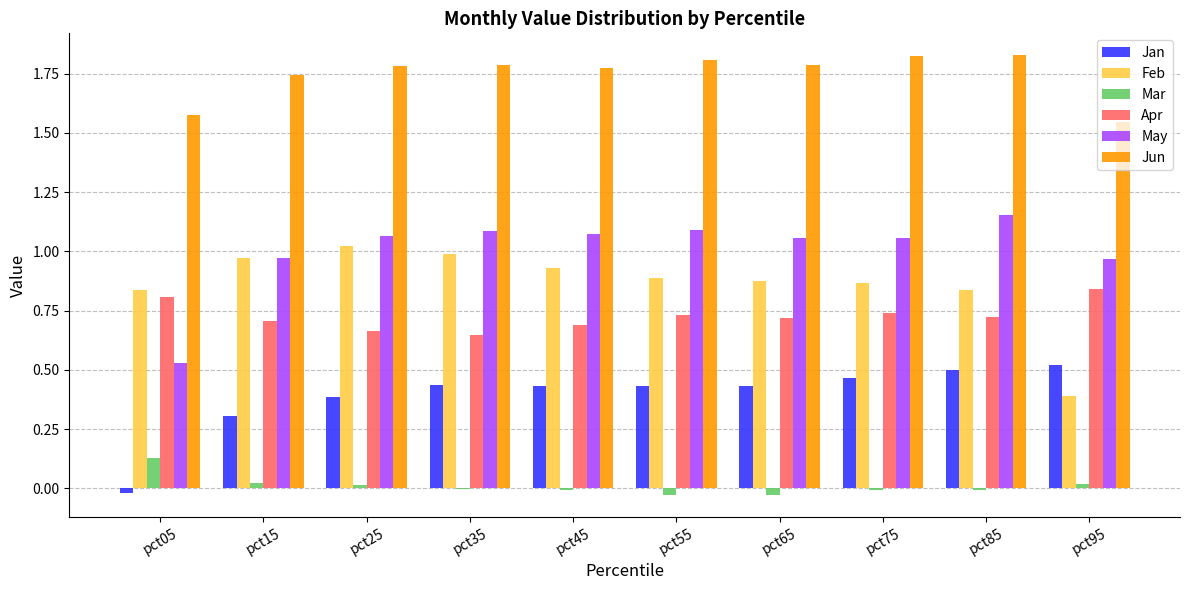

Which series changed the most between pct15 and pct85?

Jan